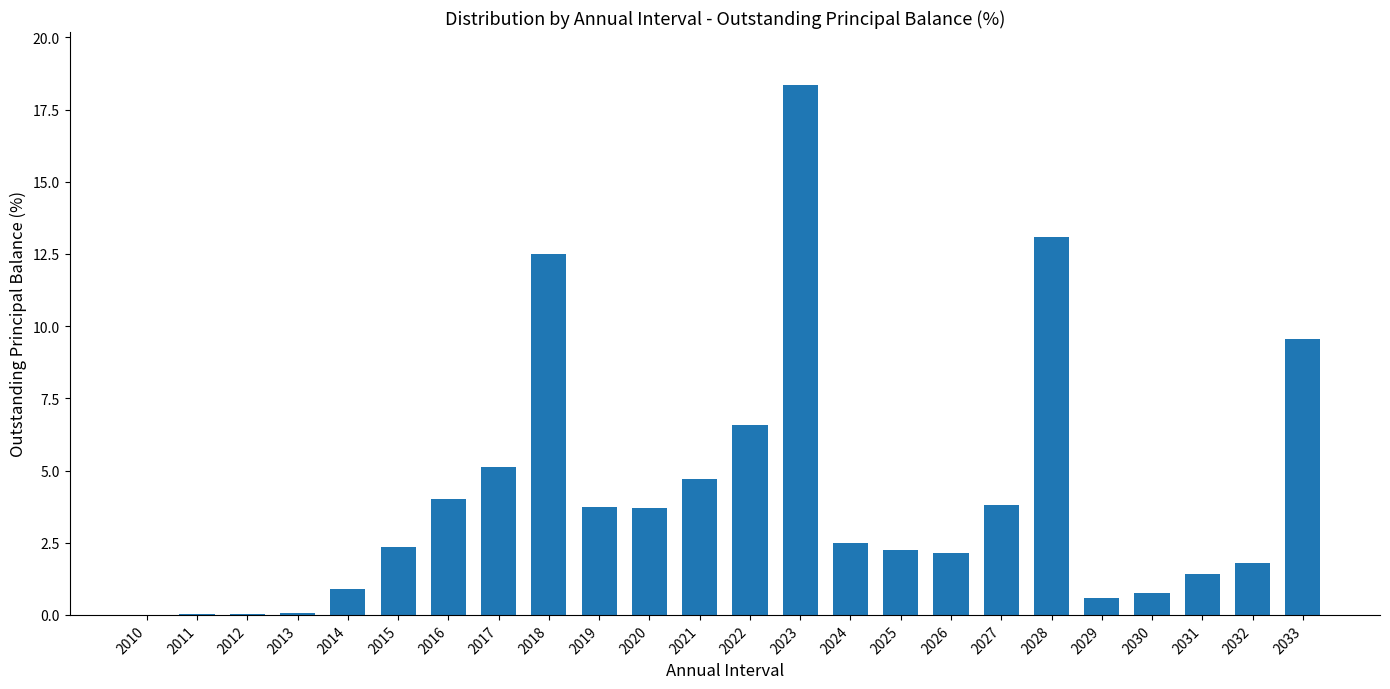

Where is the data nearest to the value 9?

2033